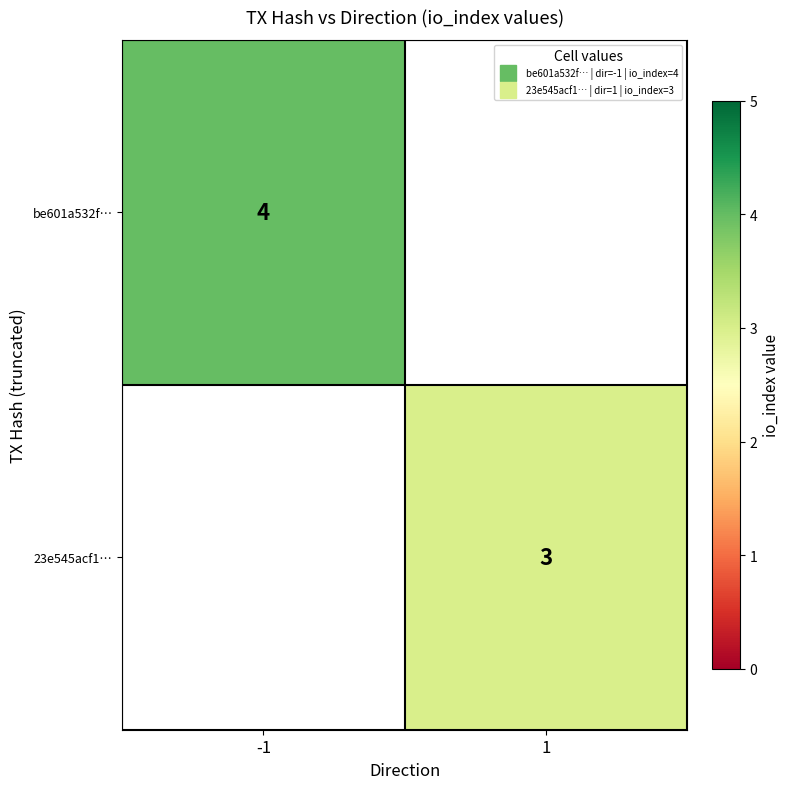

At which label does 23e545acf1… reach its peak?

-1